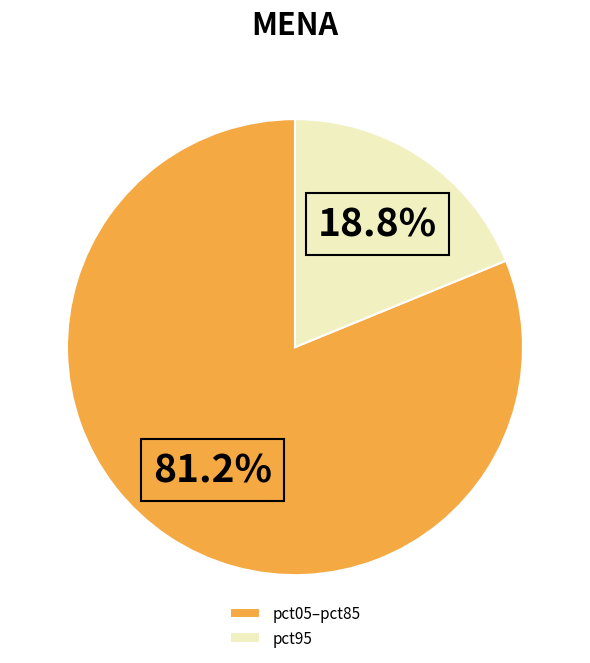

Is there any slice that represents more than half of the pie?

Yes